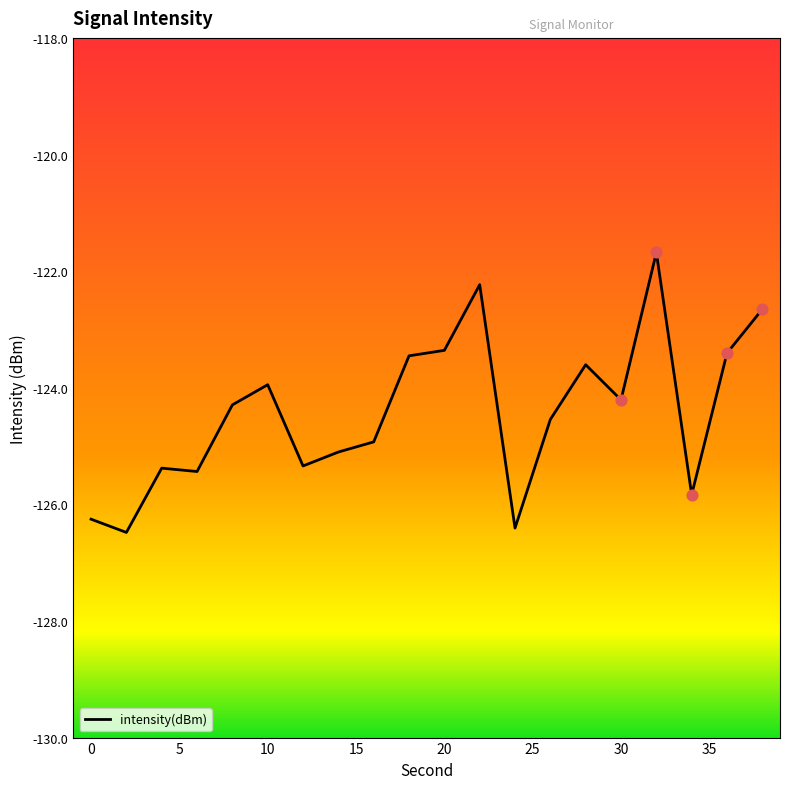

What is the difference between the maximum and minimum values?

4.8